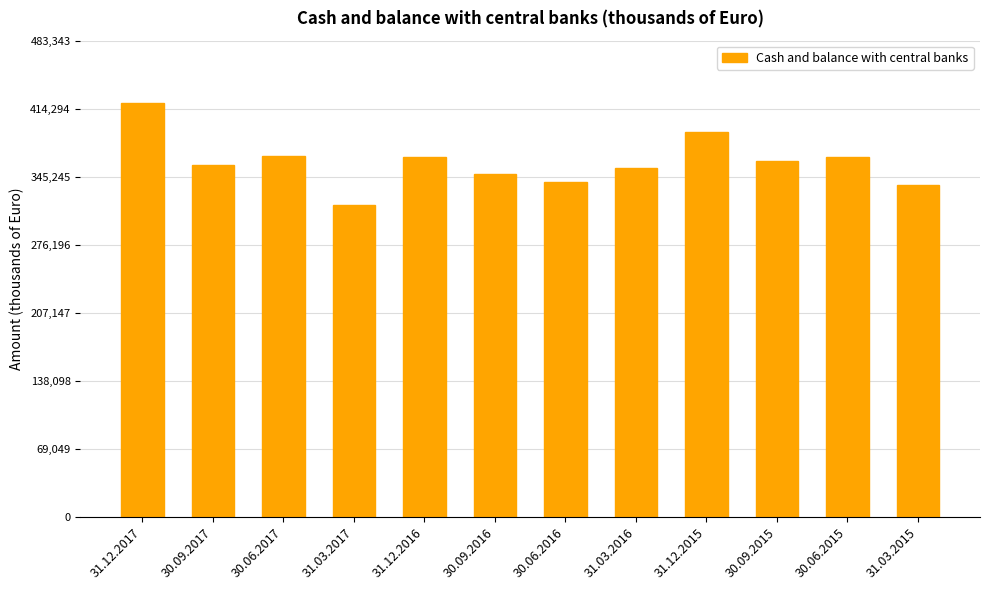

The chart shows a value of 339844 at 30.06.2016. True or false?

True